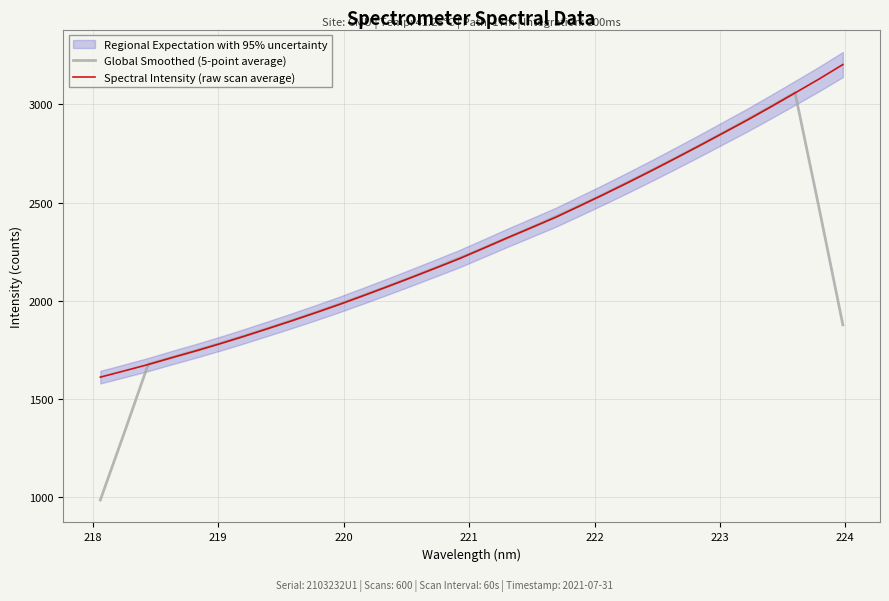

Reading right to left, transcribe all the data shown in this chart.

Global Smoothed (5-point average): 1878.2	2476.0	3060.0	2990.4	2922.5	2855.9	2790.7	2726.9	2664.2	2602.9	2542.9	2485.1	2429.2	2374.7	2321.3	2269.8	2219.2	2169.5	2121.3	2074.8	2029.3	1985.2	1942.3	1900.8	1860.6	1821.7	1784.2	1747.5	1712.3	1678.2	1328.9	986.5
Spectral Intensity (raw scan average): 3203.2	3129.2	3058.6	2988.8	2920.4	2855.0	2789.8	2725.8	2662.7	2601.5	2541.5	2483.2	2425.7	2373.7	2322.2	2268.9	2216.2	2168.0	2120.5	2073.8	2028.1	1983.3	1940.9	1899.6	1859.8	1820.3	1782.4	1746.3	1712.0	1676.5	1644.0	1612.1